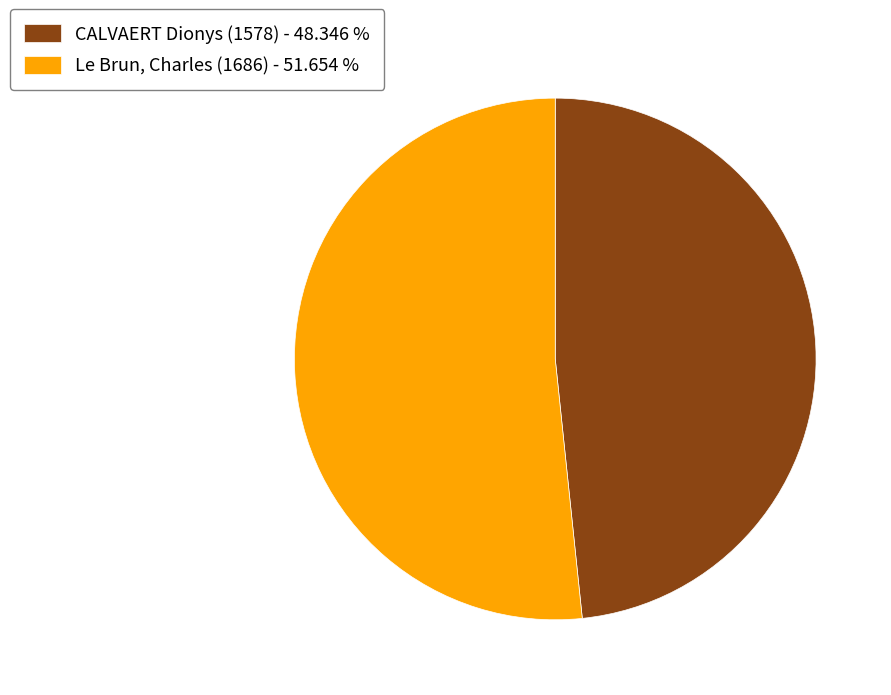

Combined, do Le Brun, Charles (1686) - 51.654 % and CALVAERT Dionys (1578) - 48.346 % account for over 50%?

Yes